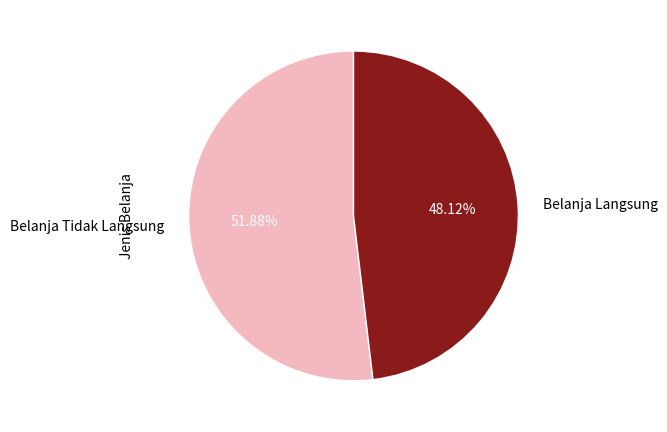

Is there a majority slice in this chart?

Yes